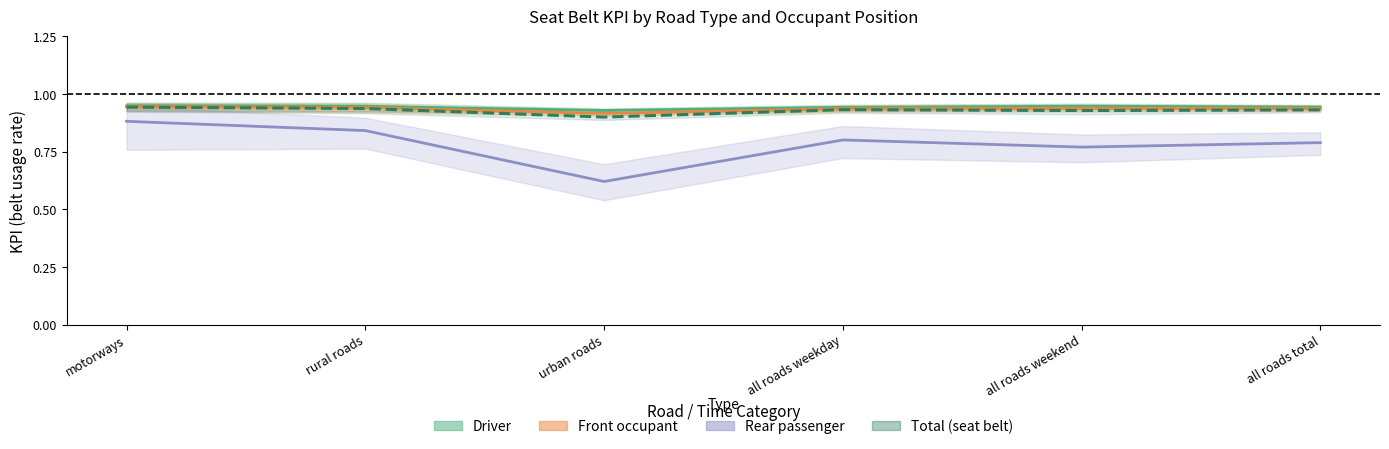

How many interior local peaks does the Total (seat belt) series have?

1